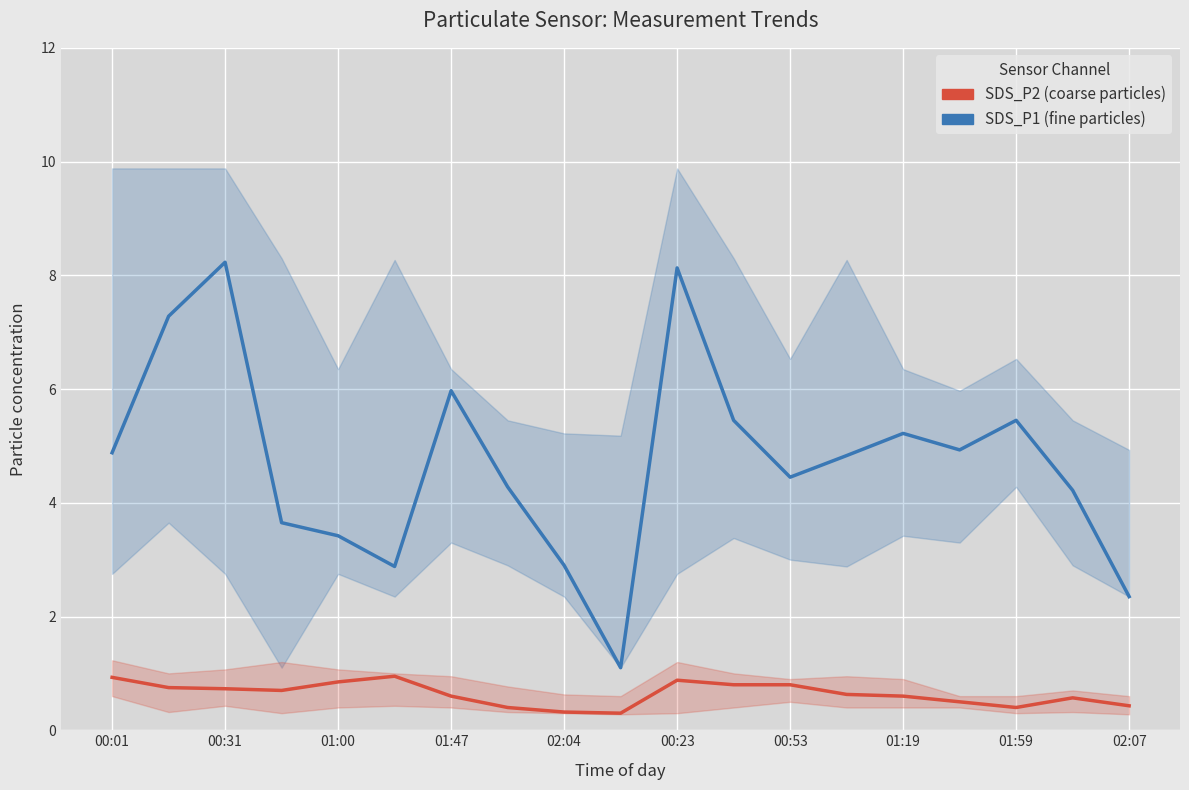

What is the value of the SDS_P2 point at the 2nd from the left?

0.8